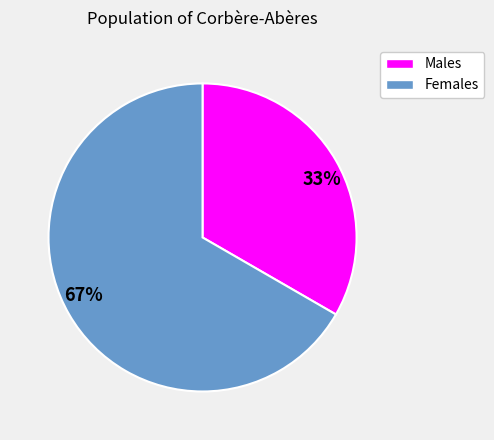

To the nearest percent, what is the average slice percentage?

50%